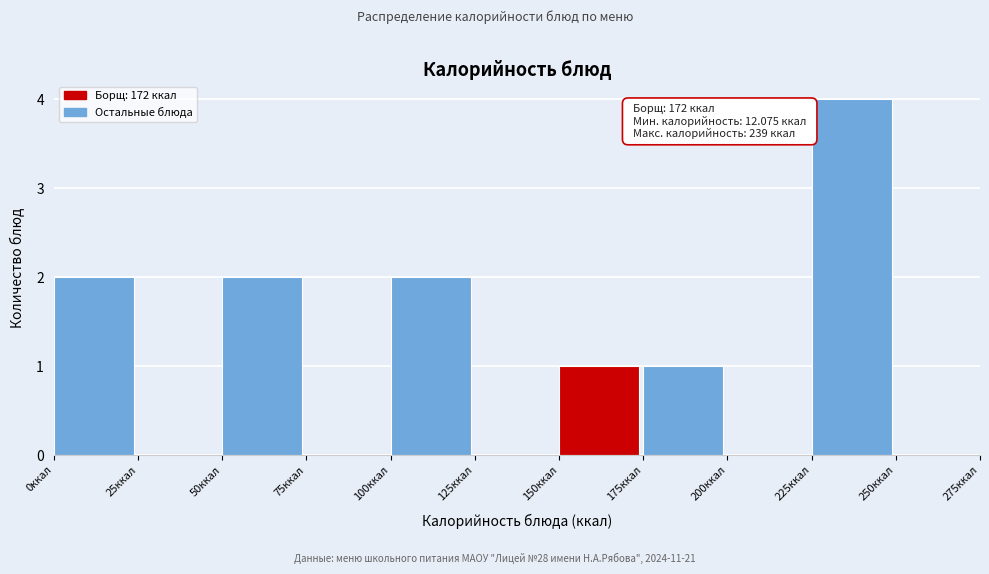

Which range on the x-axis has the tallest bar?

225 to 250